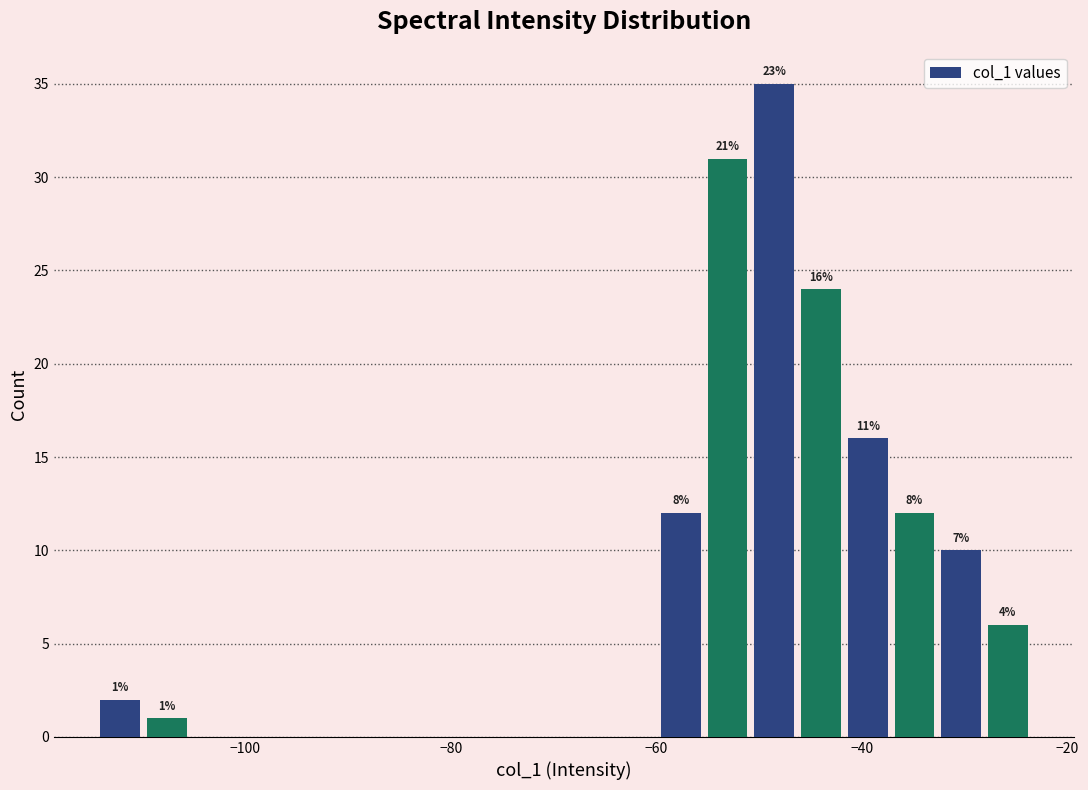

Read against the x-axis, roughly where is the centre of the tallest bar?

-48